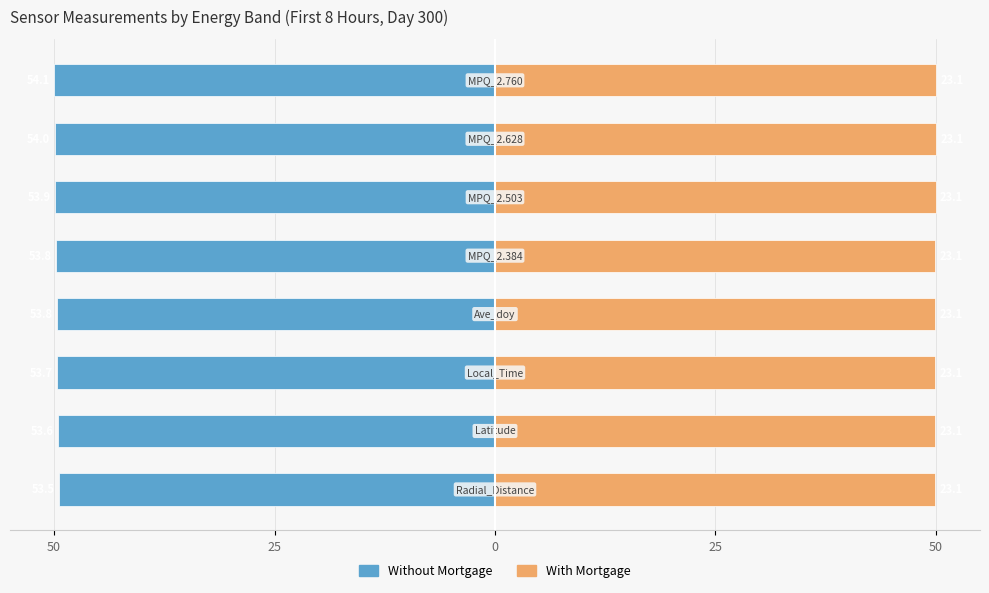

What is the value of the Without Mortgage bar at the 5th from the left?

-49.5